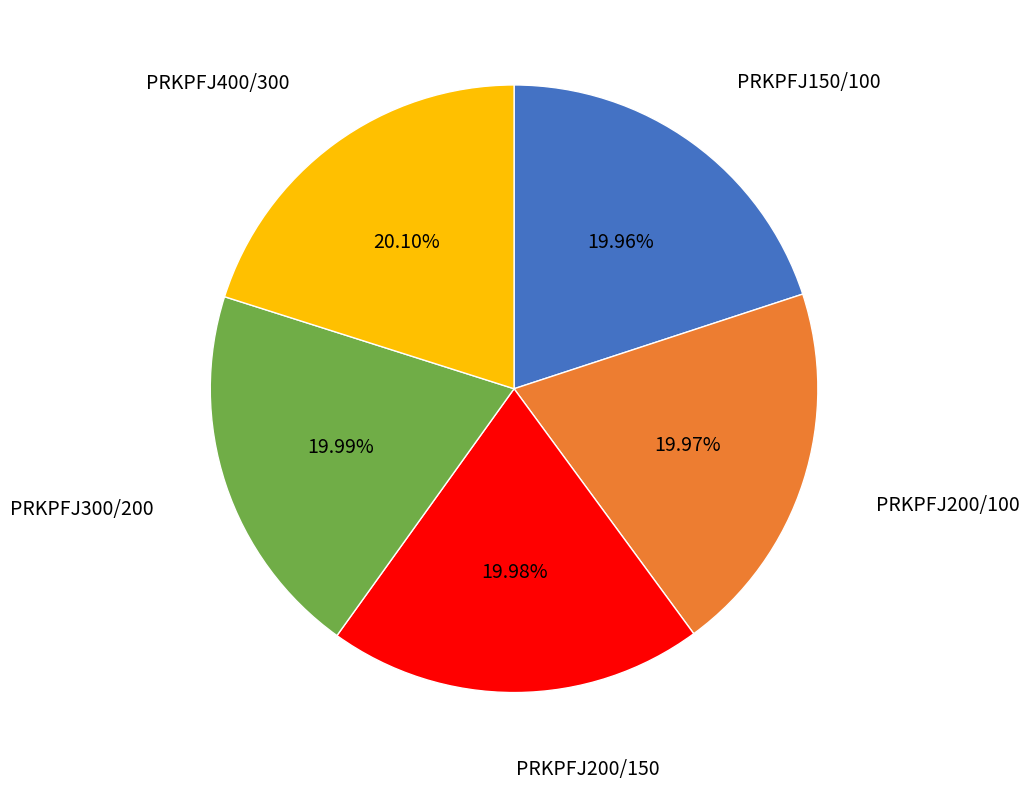

Is there any slice that represents more than half of the pie?

No